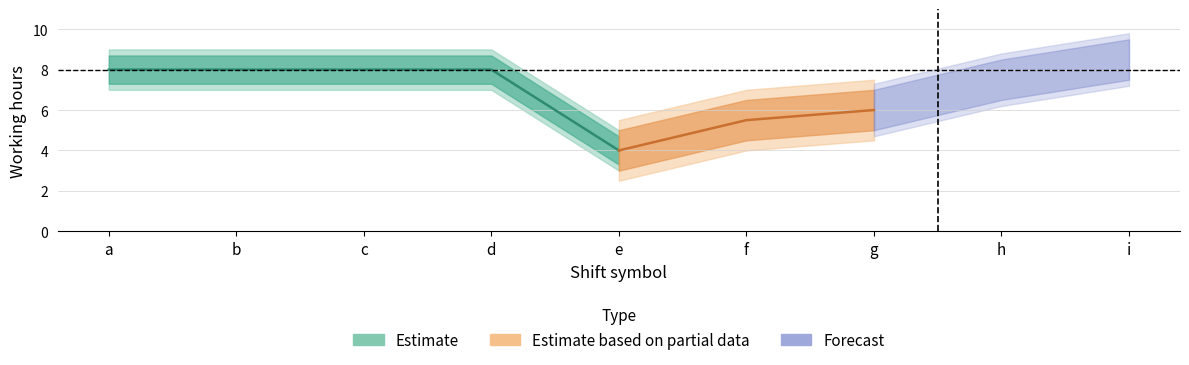

How many data points in upper_band are above 9?

1